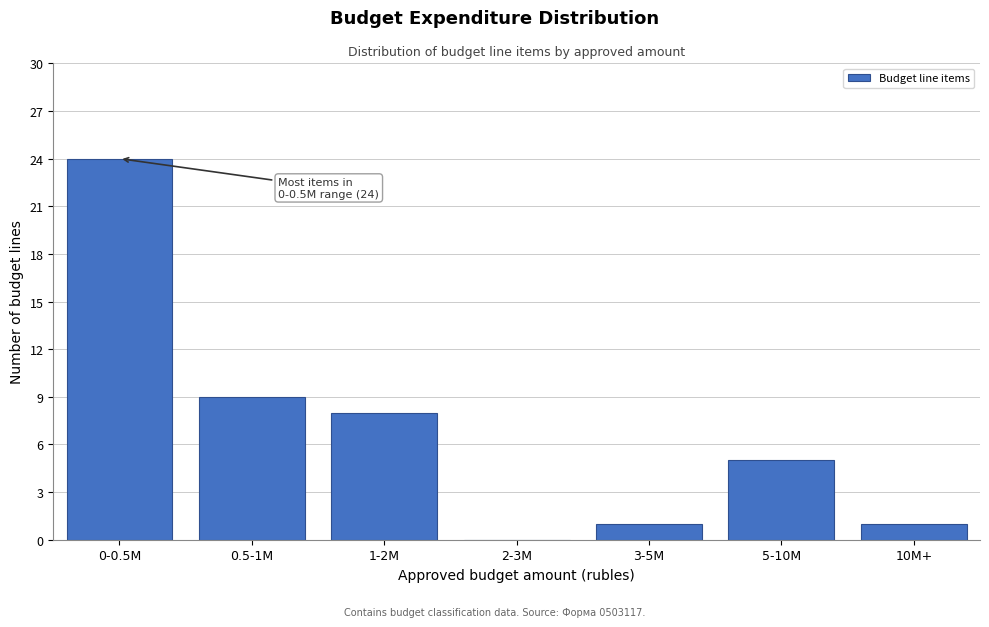

Reading right to left, what are all the values shown in this chart?

10M+=1	5-10M=5	3-5M=1	2-3M=0	1-2M=8	0.5-1M=9	0-0.5M=24